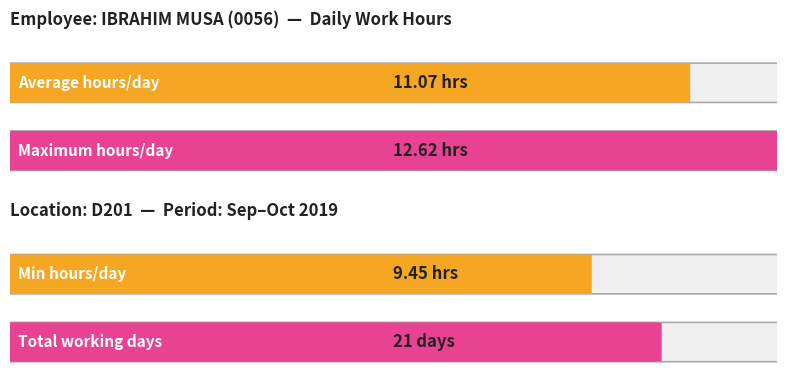

True or false: the data shows 5.0 at 15.

False